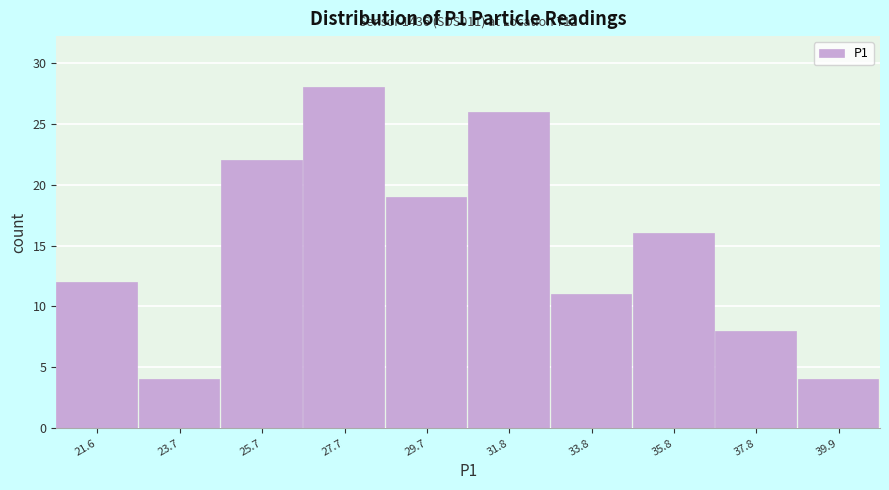

Reading right to left, what are all the values shown in this chart?

39.9=4	37.8=8	35.8=16	33.8=11	31.8=26	29.7=19	27.7=28	25.7=22	23.7=4	21.6=12